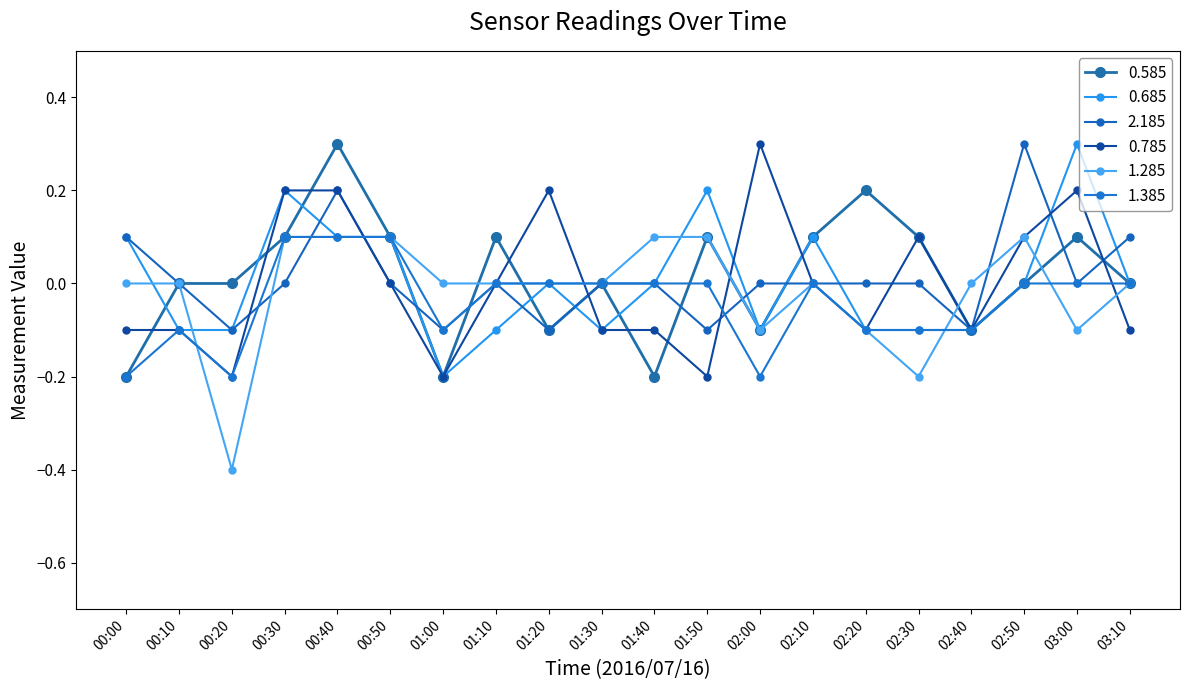

What is the approximate value of 0.785 at 00:20?

-0.2